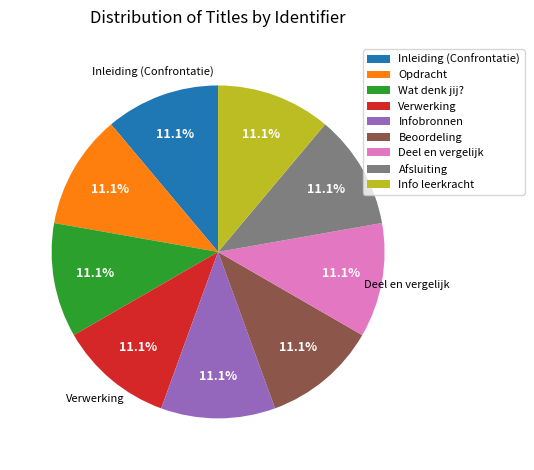

Combined, what portion of the pie is Wat denk jij? and Infobronnen?

22.2%